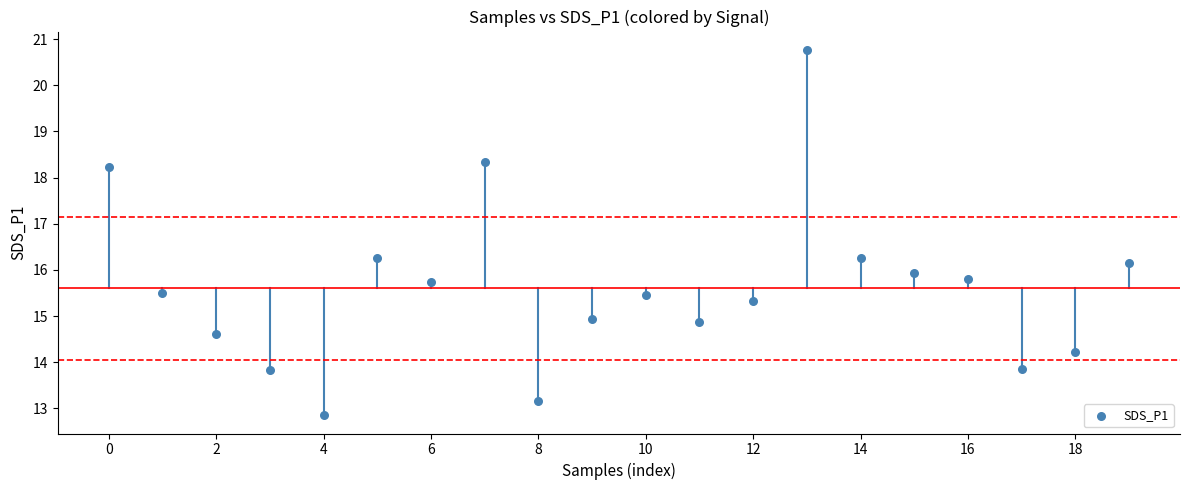

What is the range of Y values (max minus min)?

7.9